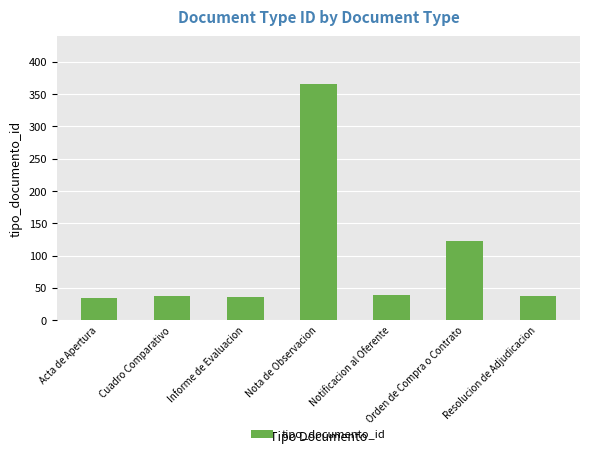

What position from the left is Nota de Observacion?

4